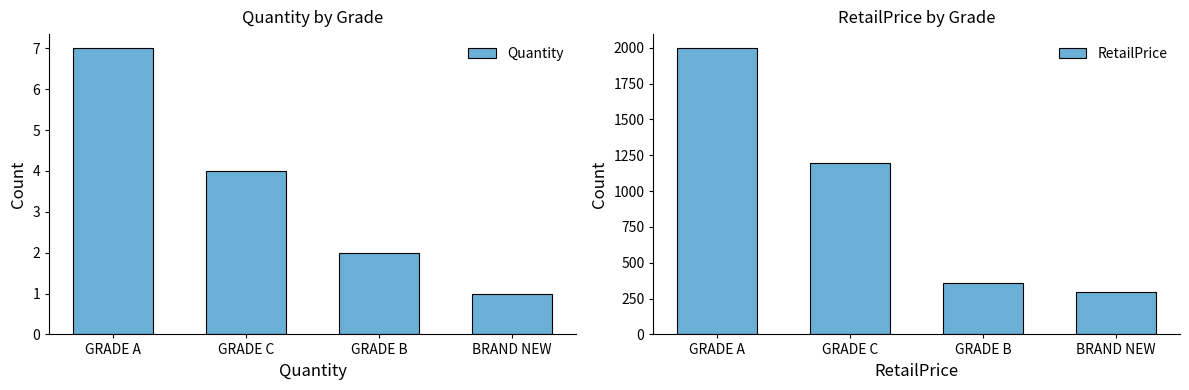

What is the difference between the highest and lowest values at GRADE C?

1193.0